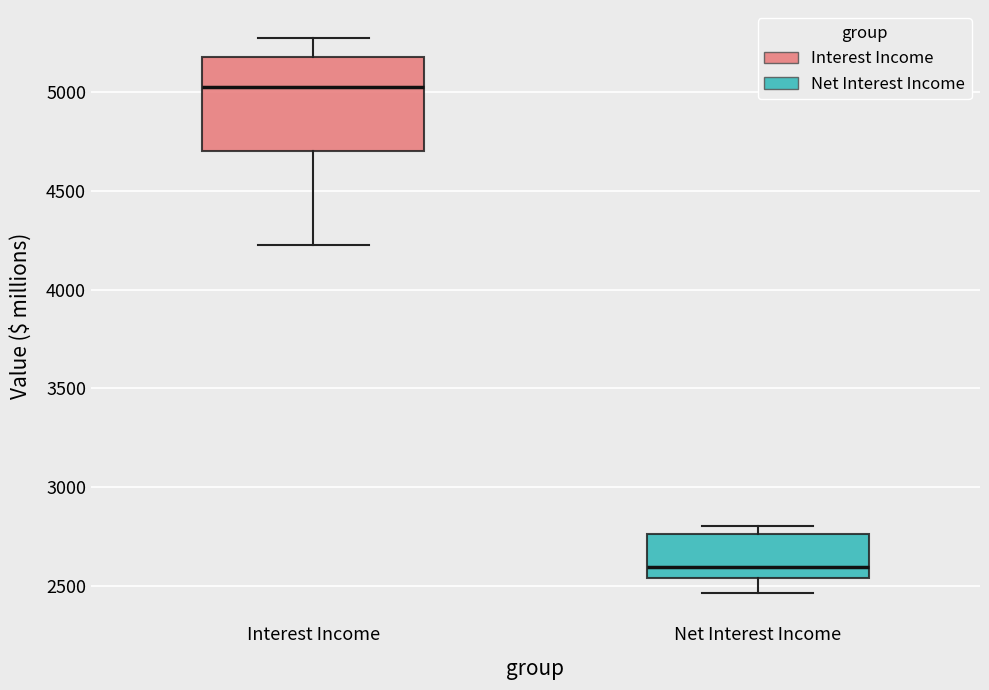

Reading left to right, transcribe this box plot: for each box, give where its median line is, the range the box spans, and where its two whiskers end, as read against the y-axis. The values are not printed on the chart, so give them approximately, as read against the axis.

Interest Income: median 5050, box 4700 to 5200, whiskers 4250 to 5300
Net Interest Income: median 2600, box 2550 to 2750, whiskers 2450 to 2800